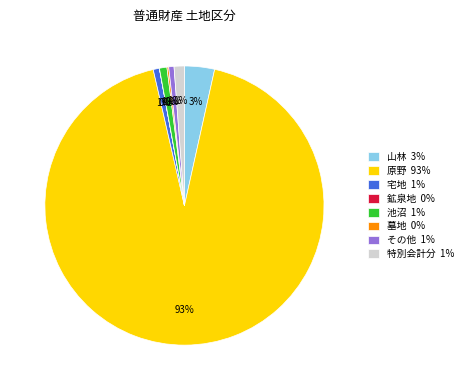

Does 原野 account for over 50% of the chart?

Yes